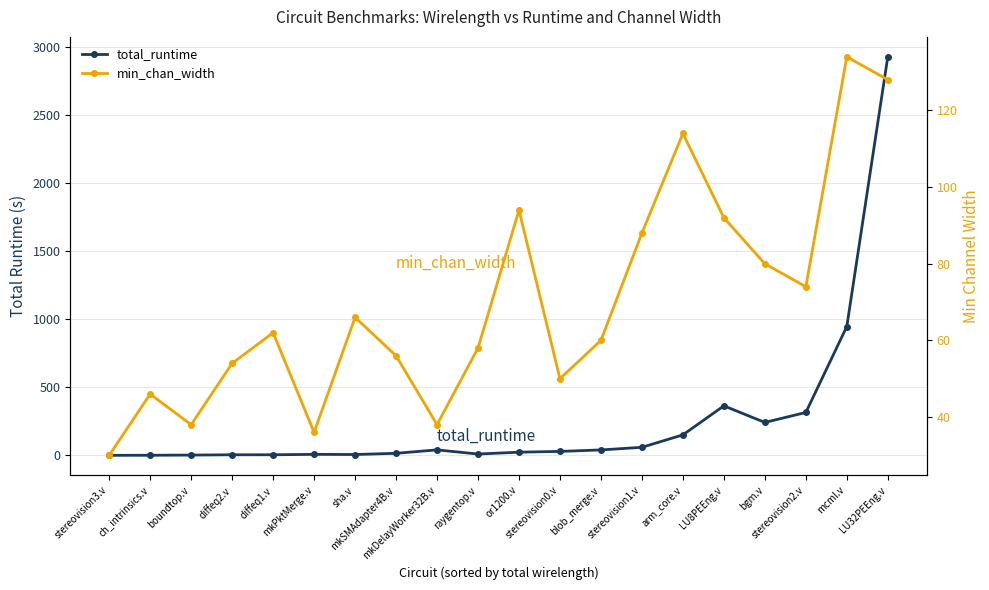

True or false: total_runtime and min_chan_width intersect in this chart.

True